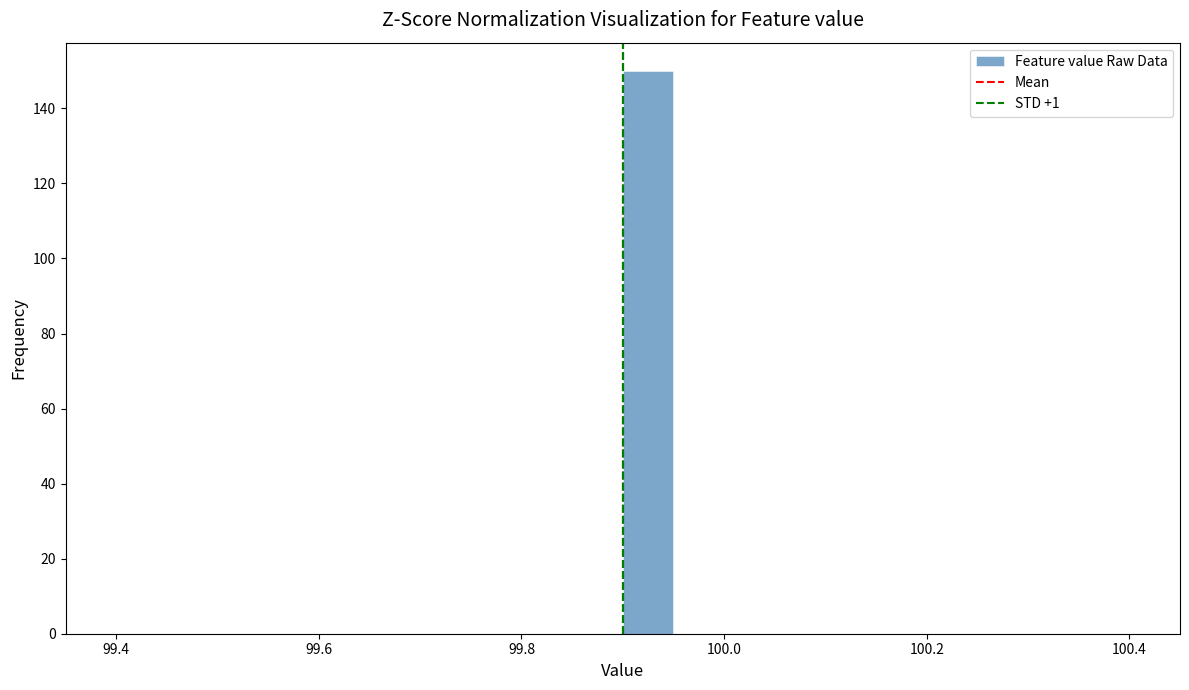

Read against the x-axis, roughly where is the centre of the tallest bar?

99.92